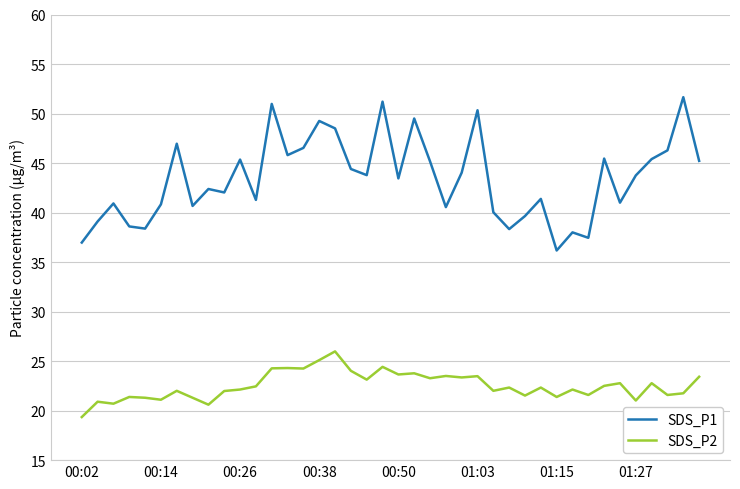

Count the number of data series in this chart.

2